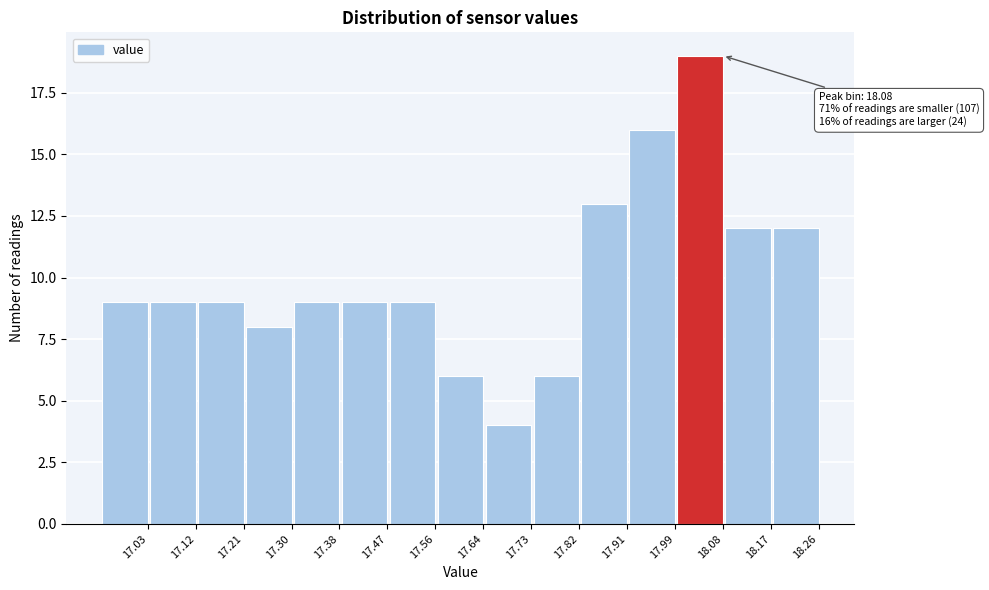

Reading left to right, extract all data points from this chart.

17.03=9	17.12=9	17.21=9	17.30=8	17.38=9	17.47=9	17.56=9	17.64=6	17.73=4	17.82=6	17.91=13	17.99=16	18.08=19	18.17=12	18.26=12